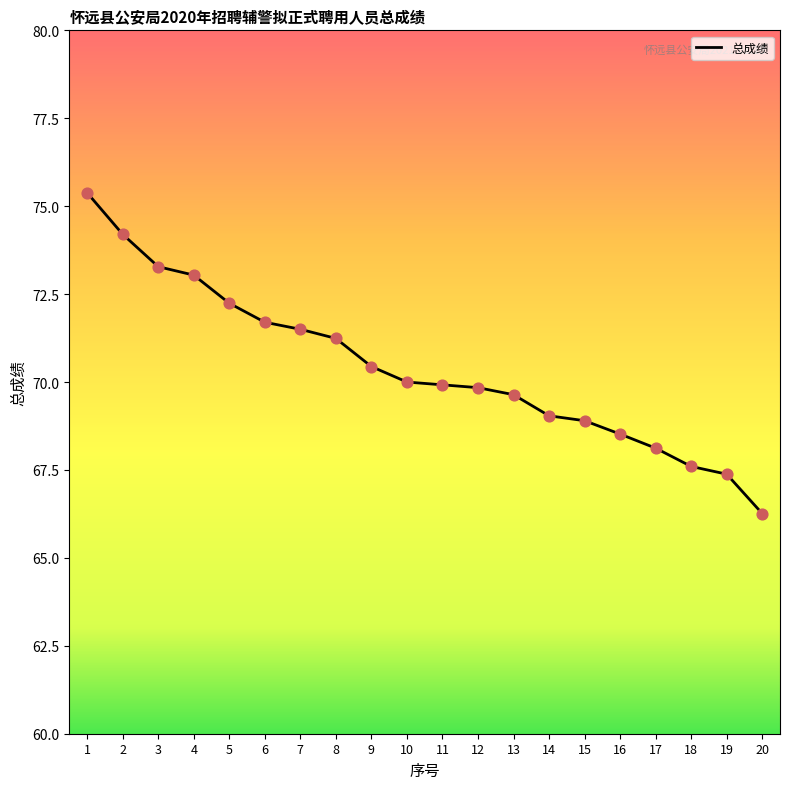

Between 10 and 6, which is larger?

6